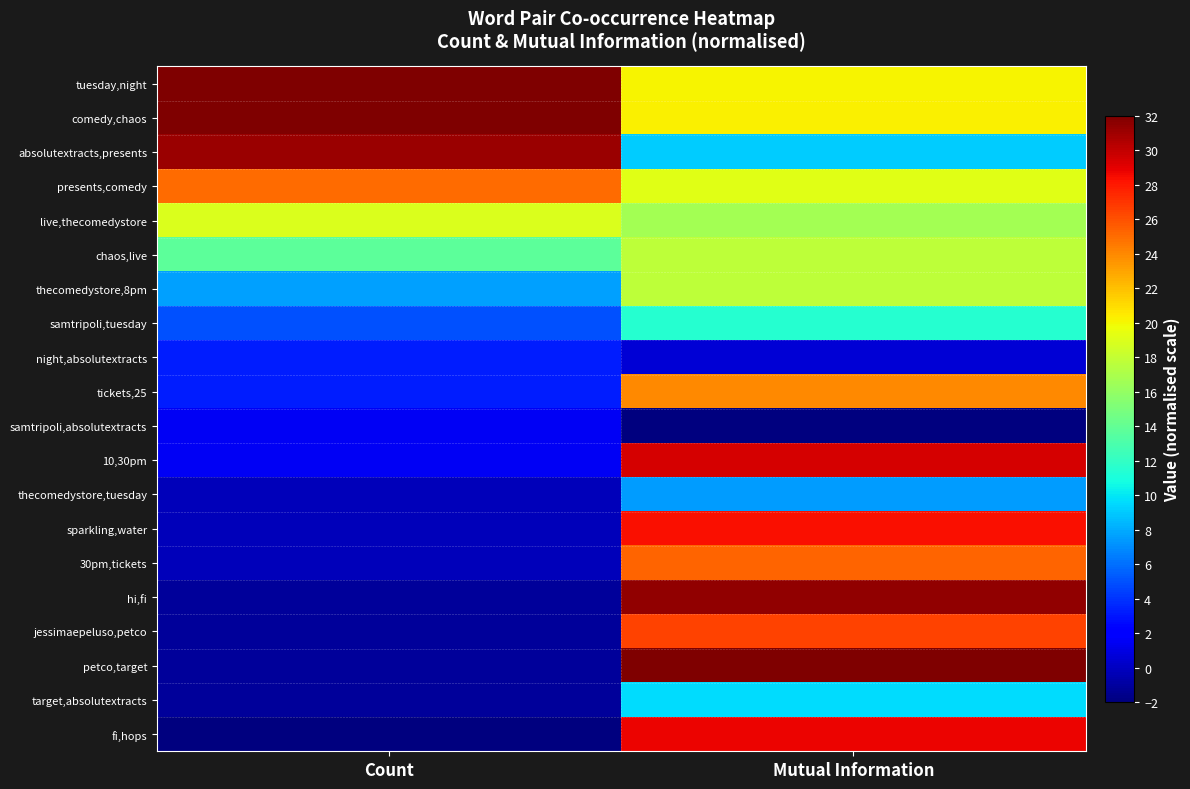

At how many categories does at least one series exceed 11?

2